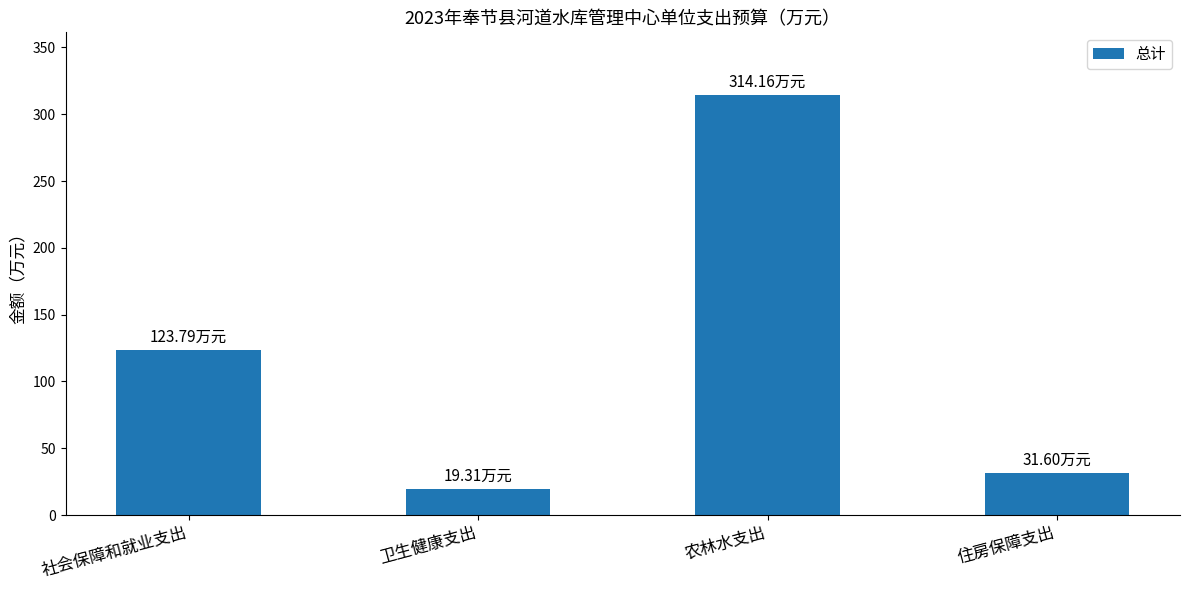

What is the sum of all values?

488.9